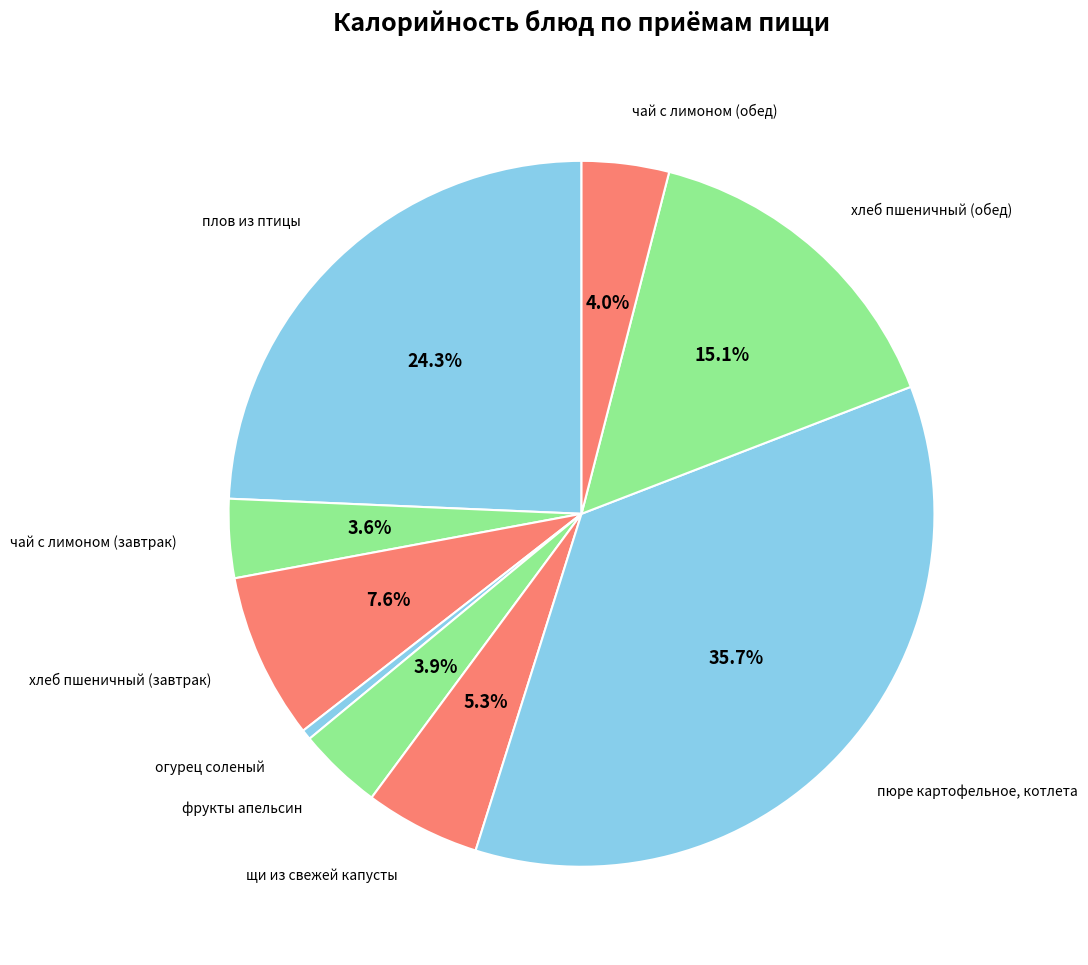

To the nearest percent, what is the combined percentage of фрукты апельсин and плов из птицы?

28%